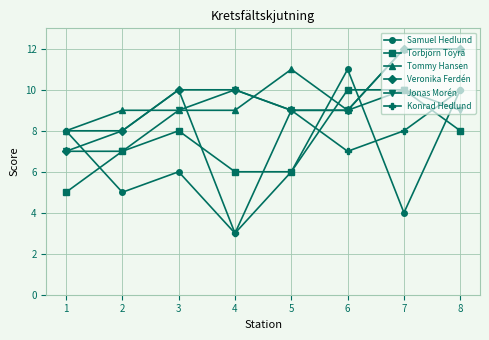

Is the value of Samuel Hedlund at 5 greater than the value of Tommy Hansen at 7?

No